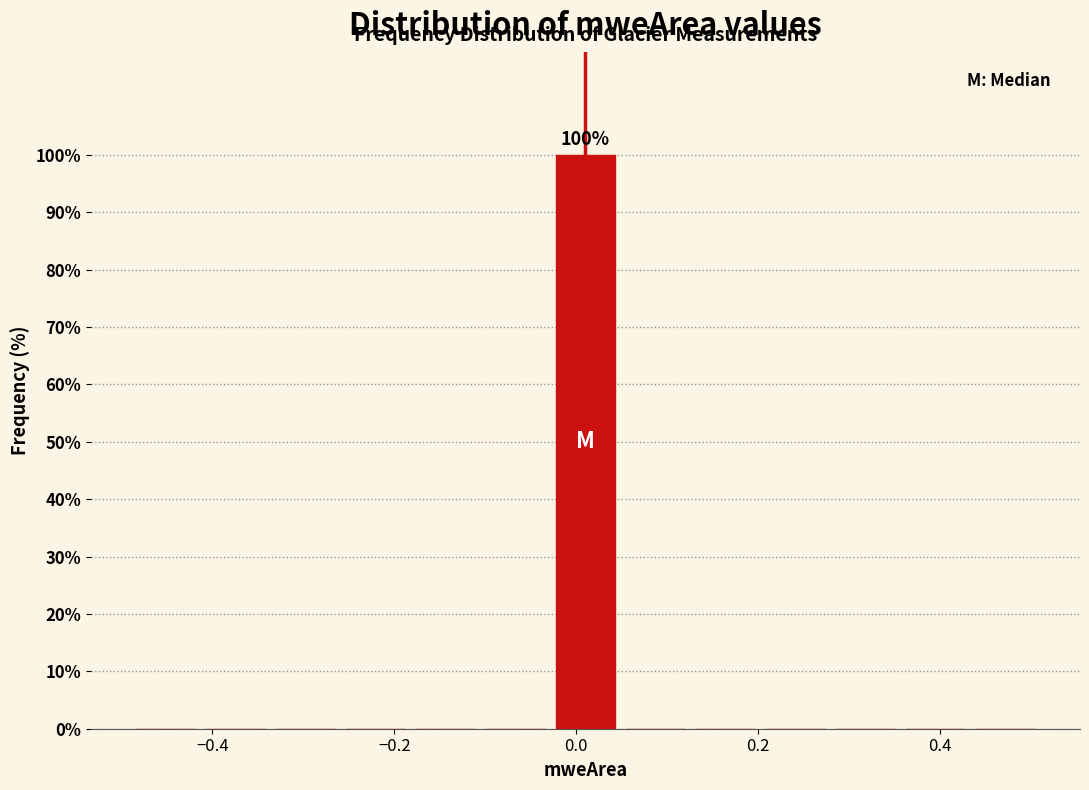

Around what value on the x-axis is the tallest bar? Give the approximate position of its centre, as read against the axis.

0.02